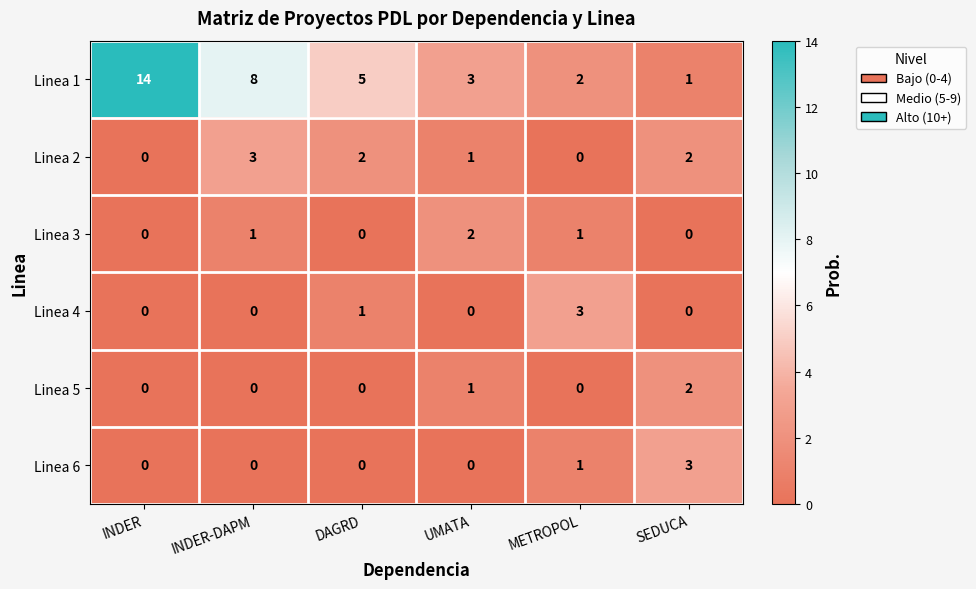

Which category has the highest value across all series?

INDER